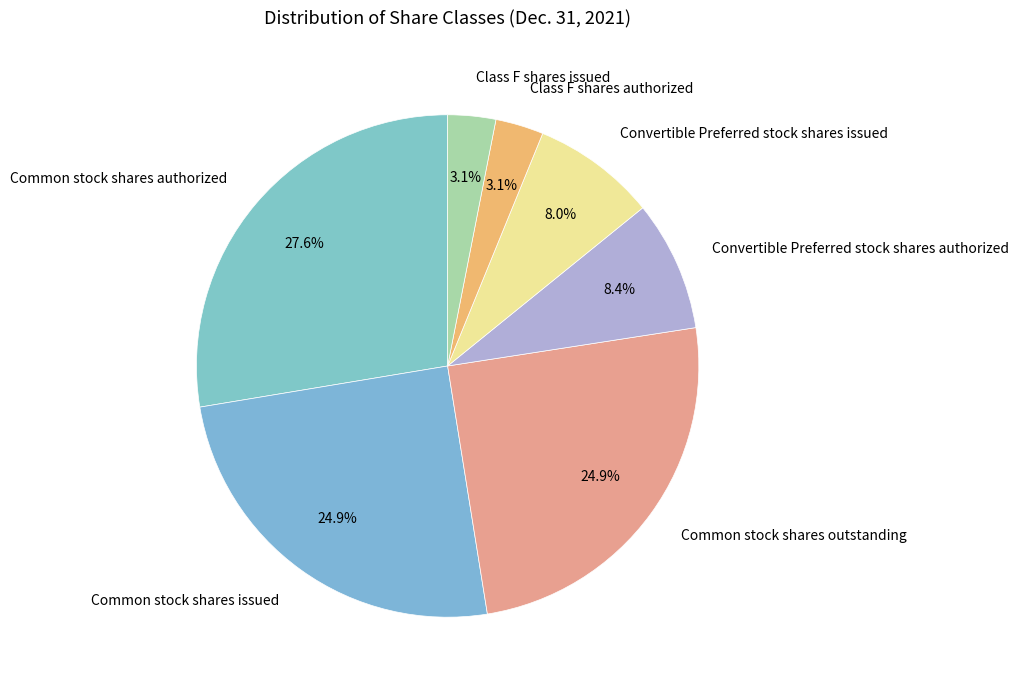

Does Convertible Preferred stock shares issued account for over 50% of the chart?

No